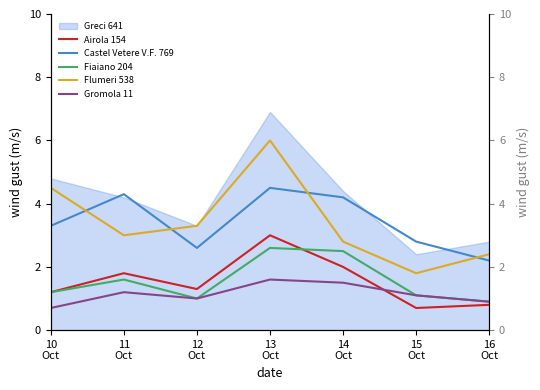

What value does the Gromola 11 series have at 12
Oct?

1.0